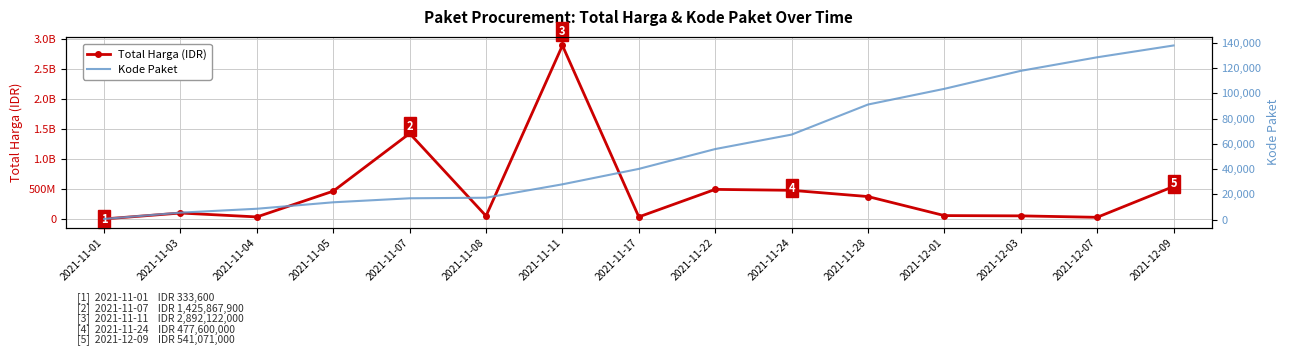

Which series changed the most between 2021-11-07 and 2021-11-11?

Total Harga (IDR)